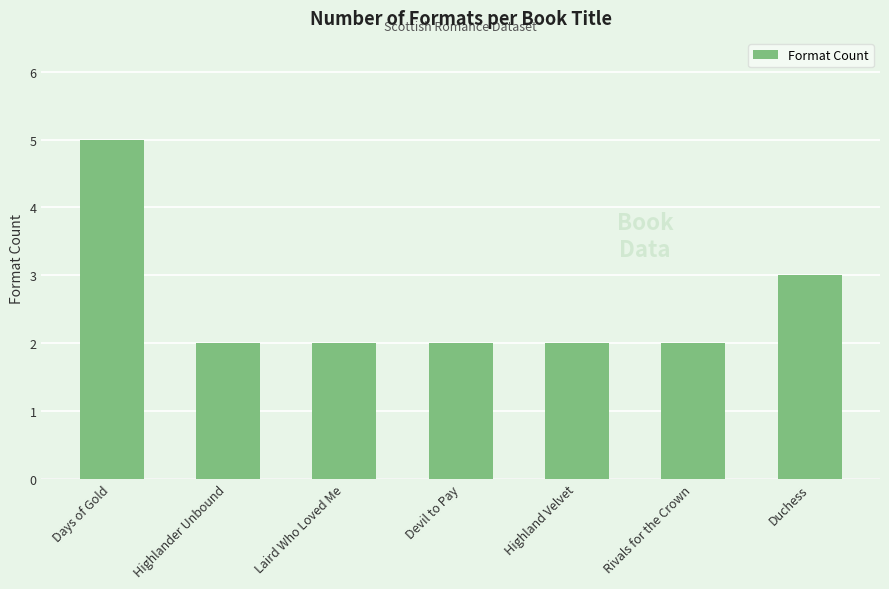

What is the label of the 2nd bar from the left?

Highlander Unbound